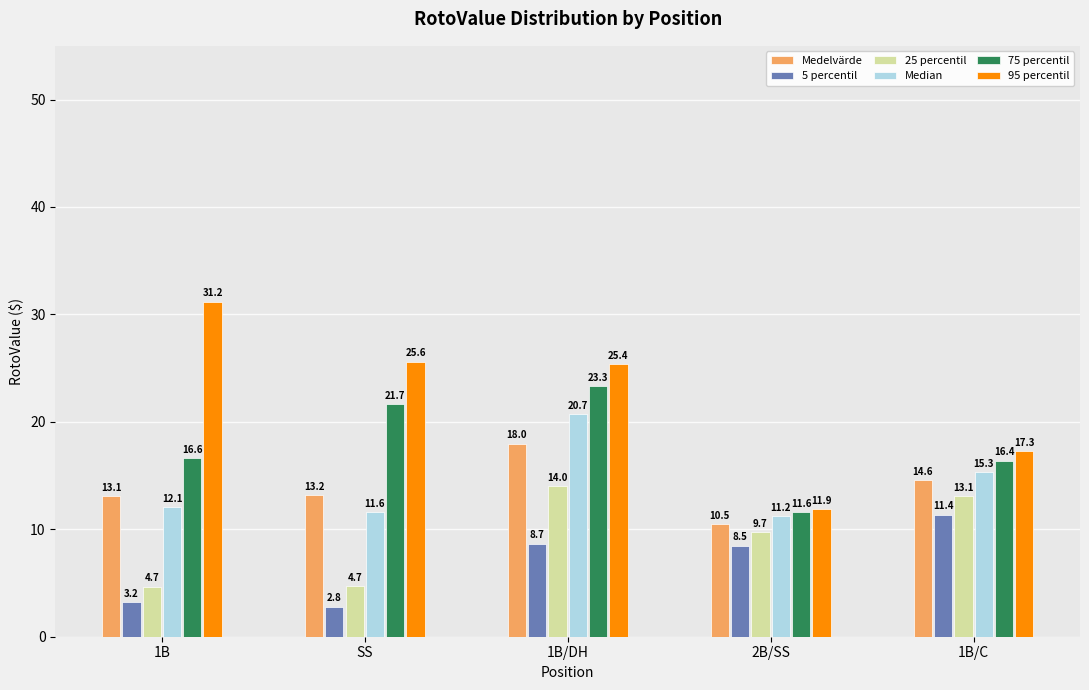

At SS, list the series in order from smallest to largest.

5 percentil, 25 percentil, Median, Medelvärde, 75 percentil, 95 percentil